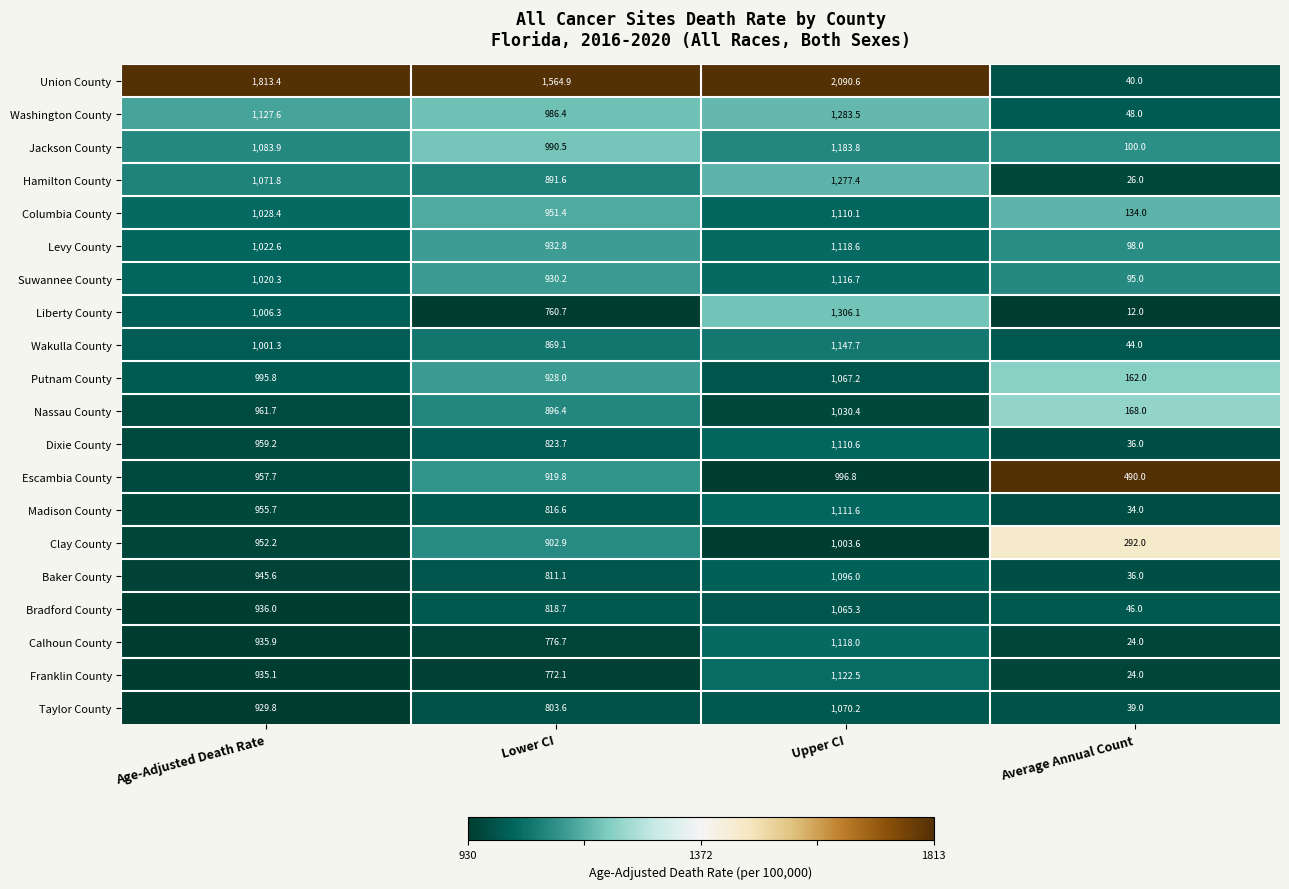

Which series has the largest range (max minus min)?

Union County